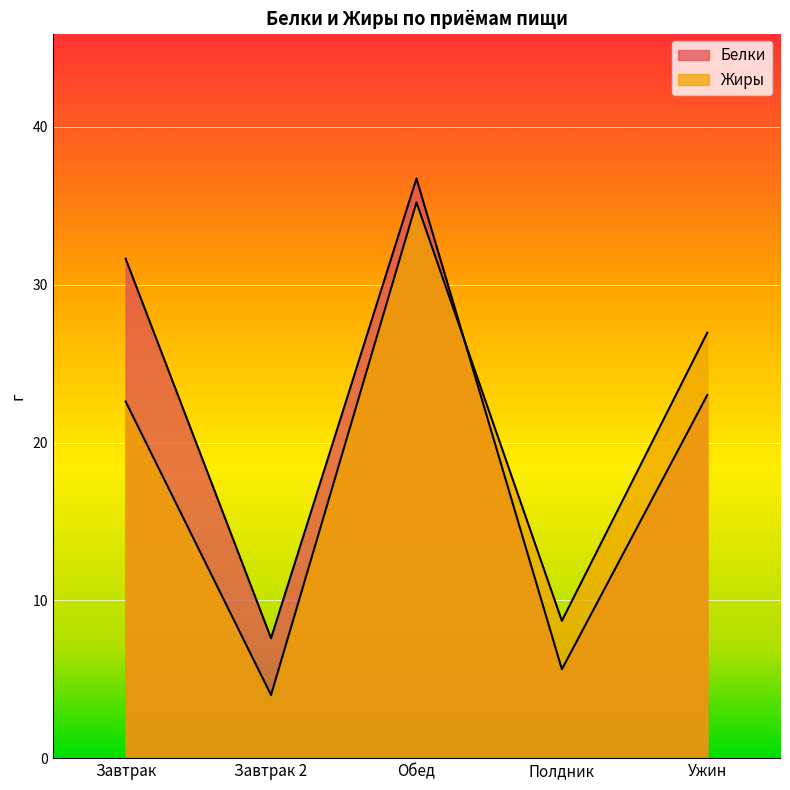

Reading left to right, list all the values displayed in this chart.

Белки: 31.6	7.6	36.7	5.6	23.0
Жиры: 22.6	4.0	35.2	8.7	27.0